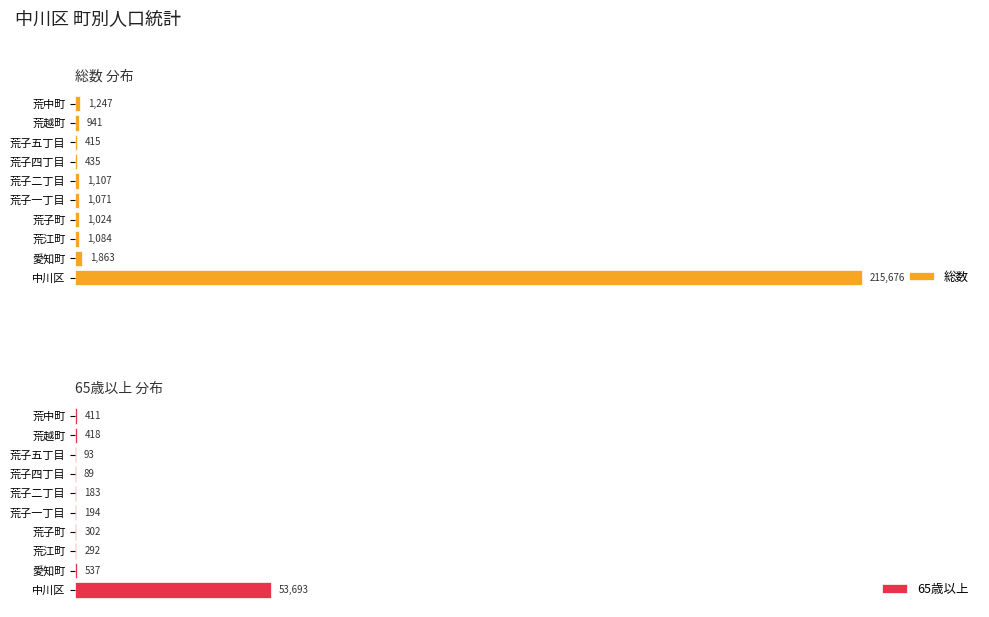

Which series has the widest spread of values?

総数